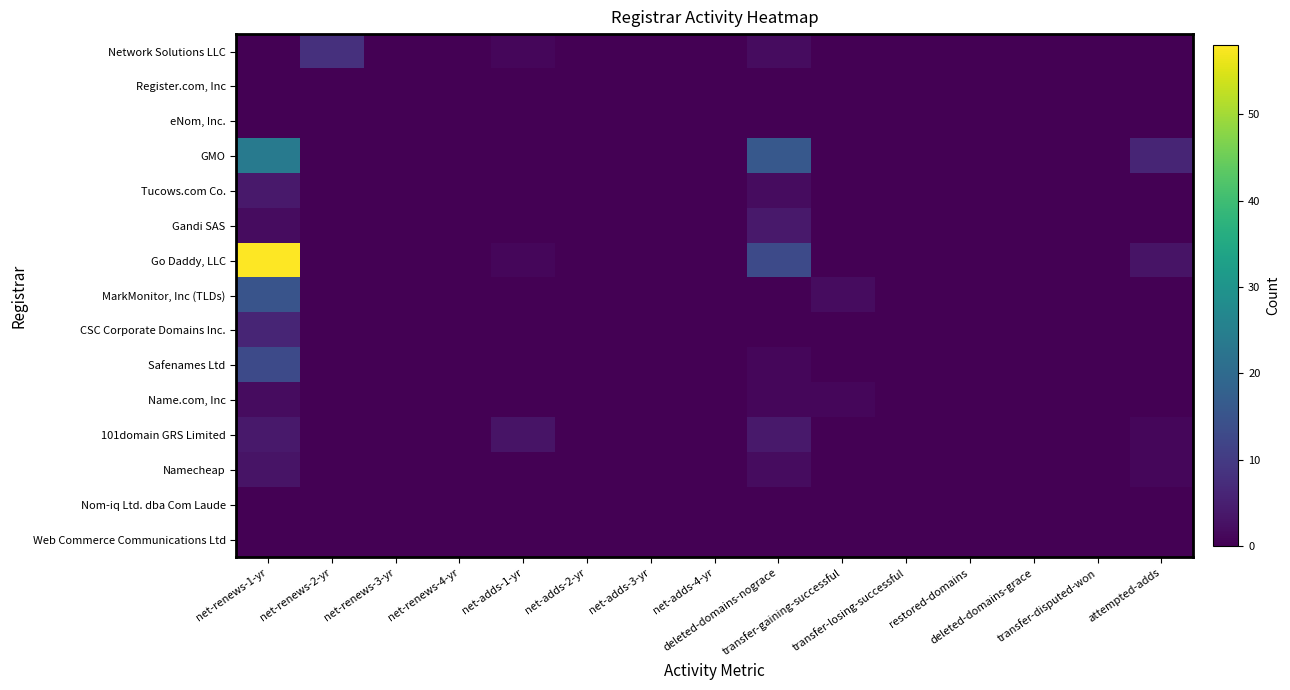

Which category has the highest value across all series?

net-renews-1-yr